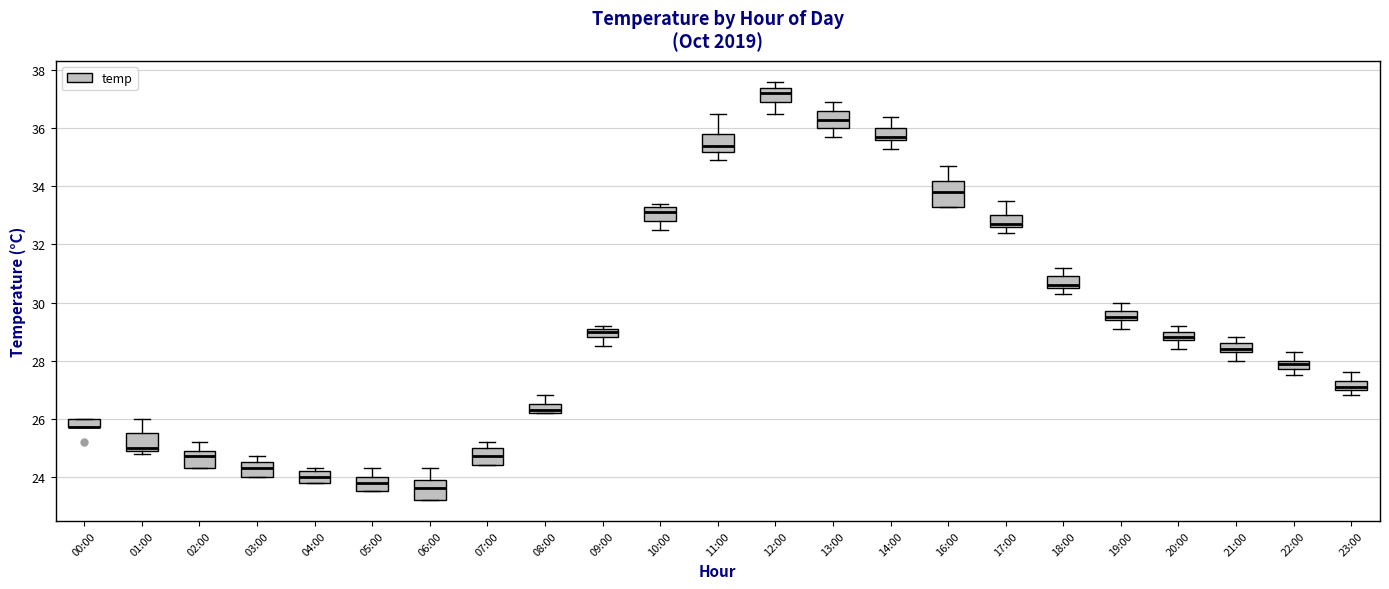

Reading left to right, read every box against the y-axis: the position of its median line, the range the box covers, and the ends of its whiskers. The values are not printed on the chart, so give them approximately, as read against the axis.

00:00: median 25.8 (drawn on the box's lower edge), box 25.8 to 26.0, whiskers 25.8 to 26.0
01:00: median 25.0 (just above the box's lower edge), box 25.0 to 25.6, whiskers 24.8 to 26.0
02:00: median 24.8, box 24.4 to 25.0, whiskers 24.4 to 25.2
03:00: median 24.4, box 24.0 to 24.6, whiskers 24.0 to 24.8
04:00: median 24.0, box 23.8 to 24.2, whiskers 23.8 to 24.4
05:00: median 23.8, box 23.6 to 24.0, whiskers 23.6 to 24.4
06:00: median 23.6, box 23.2 to 24.0, whiskers 23.2 to 24.4
07:00: median 24.8, box 24.4 to 25.0, whiskers 24.4 to 25.2
08:00: median 26.4, box 26.2 to 26.6, whiskers 26.2 to 26.8
09:00: median 29.0, box 28.8 to 29.2, whiskers 28.6 to 29.2 (just above the box's upper edge)
10:00: median 33.2, box 32.8 to 33.4, whiskers 32.6 to 33.4 (just above the box's upper edge)
11:00: median 35.4, box 35.2 to 35.8, whiskers 35.0 to 36.6
12:00: median 37.2, box 37.0 to 37.4, whiskers 36.6 to 37.6
13:00: median 36.4, box 36.0 to 36.6, whiskers 35.8 to 37.0
14:00: median 35.8, box 35.6 to 36.0, whiskers 35.4 to 36.4
16:00: median 33.8, box 33.4 to 34.2, whiskers 33.4 to 34.8
17:00: median 32.8, box 32.6 to 33.0, whiskers 32.4 to 33.6
18:00: median 30.6 (just above the box's lower edge), box 30.6 to 31.0, whiskers 30.4 to 31.2
19:00: median 29.6, box 29.4 to 29.8, whiskers 29.2 to 30.0
20:00: median 28.8 (just above the box's lower edge), box 28.8 to 29.0, whiskers 28.4 to 29.2
21:00: median 28.4 (just above the box's lower edge), box 28.4 to 28.6, whiskers 28.0 to 28.8
22:00: median 28.0 (just below the box's upper edge), box 27.8 to 28.0, whiskers 27.6 to 28.4
23:00: median 27.2, box 27.0 to 27.4, whiskers 26.8 to 27.6